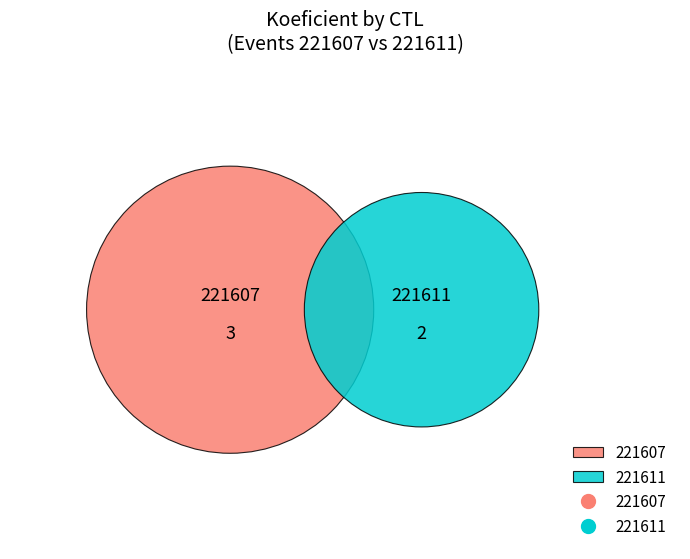

The 221607 slice represents 71% of the pie. True or false?

False